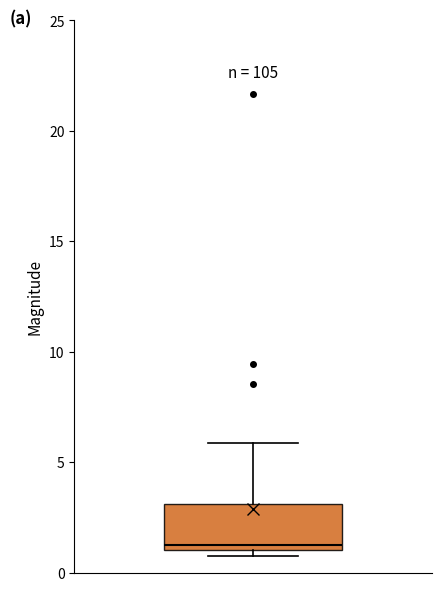

Read this box plot against the y-axis: the position of the median line, the range covered by the box, and the ends of both whiskers. The values are not printed on the chart, so give them approximately, as read against the axis.

median 1.0 (just above the box's lower edge), box 1.0 to 3.0, whiskers 0.5 to 6.0